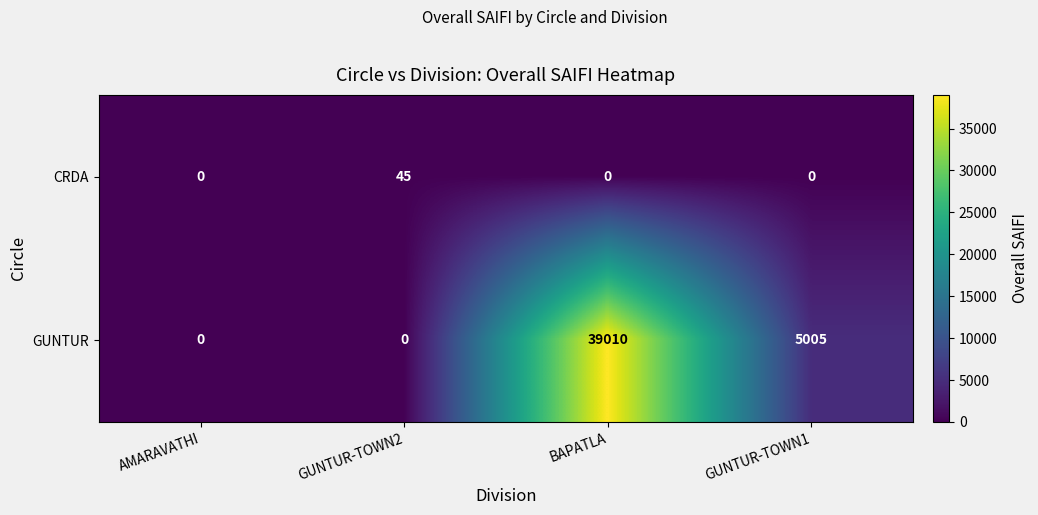

What is the spread (max minus min) of values at GUNTUR-TOWN1?

5005